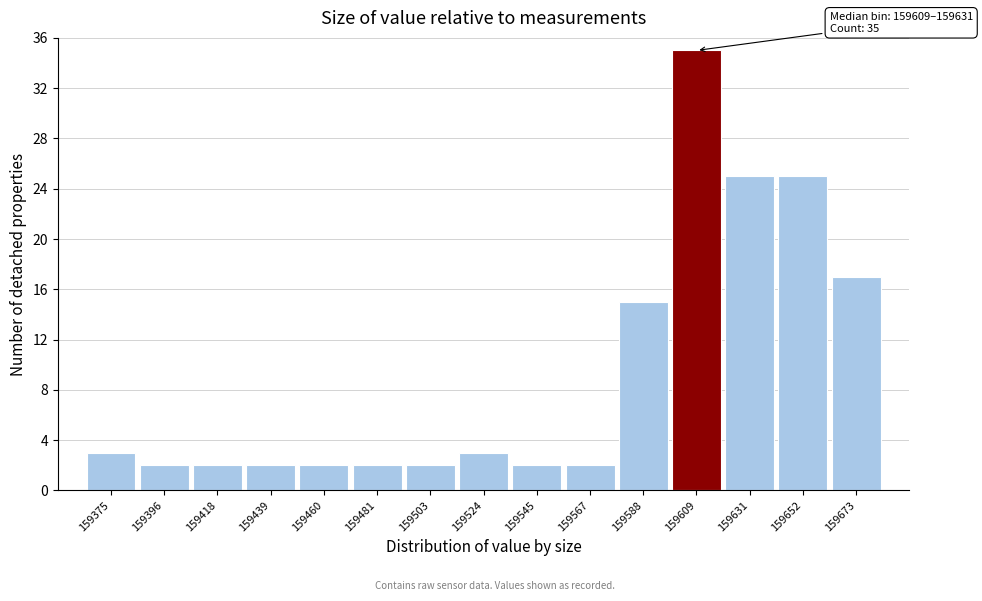

Reading left to right, transcribe all the data shown in this chart.

3	2	2	2	2	2	2	3	2	2	15	35	25	25	17